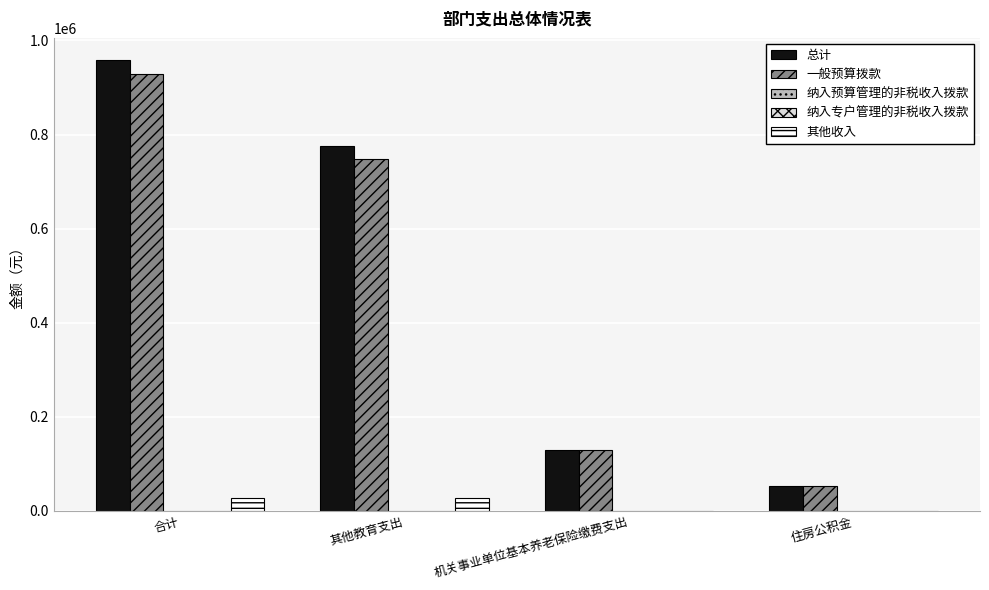

What is the label of the 1st bar from the right?

住房公积金